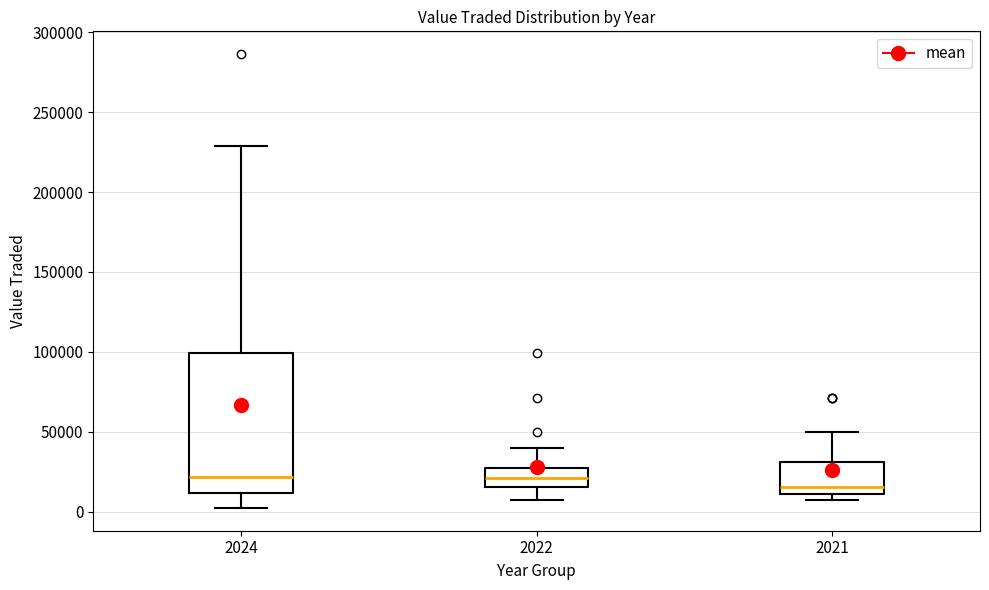

Comparing the boxes themselves (not the whiskers), which one is the tallest?

2024